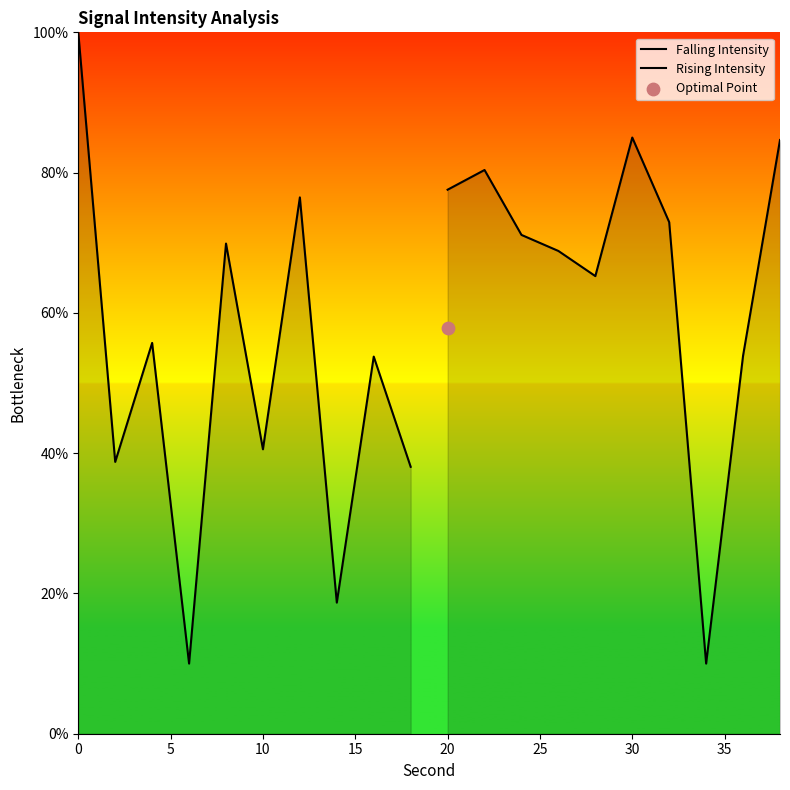

Which series has the largest total across all categories?

Rising Intensity